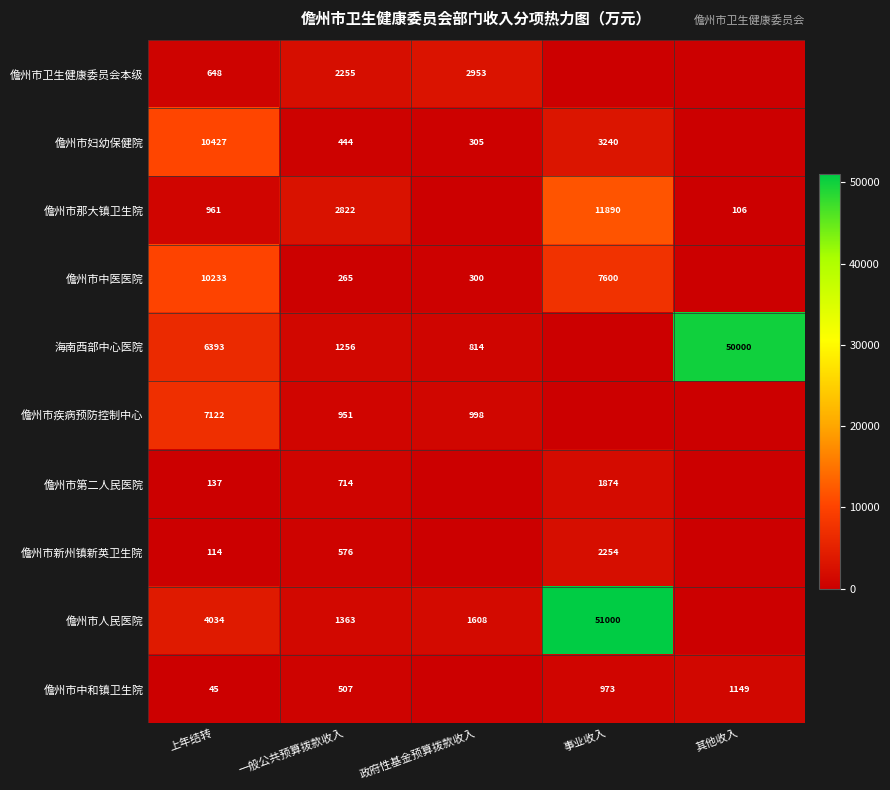

At 一般公共预算拨款收入, list the series in order from smallest to largest.

儋州市中医医院, 儋州市妇幼保健院, 儋州市中和镇卫生院, 儋州市新州镇新英卫生院, 儋州市第二人民医院, 儋州市疾病预防控制中心, 海南西部中心医院, 儋州市人民医院, 儋州市卫生健康委员会本级, 儋州市那大镇卫生院